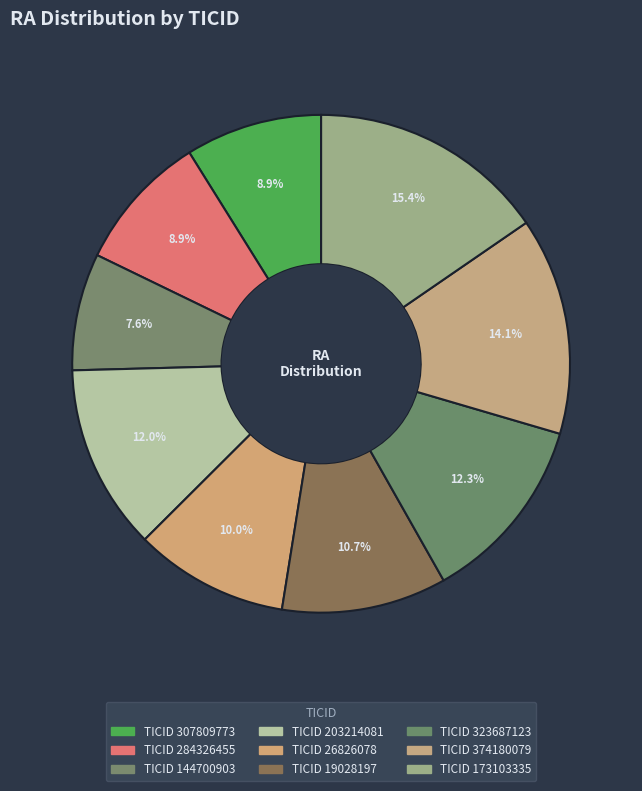

How many slices are in this pie chart?

9